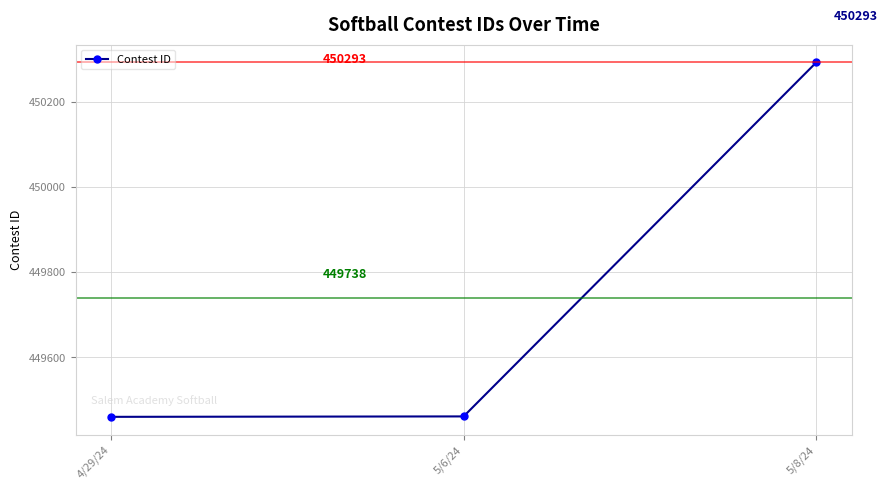

The value at 5/6/24 is 449461. True or false?

True